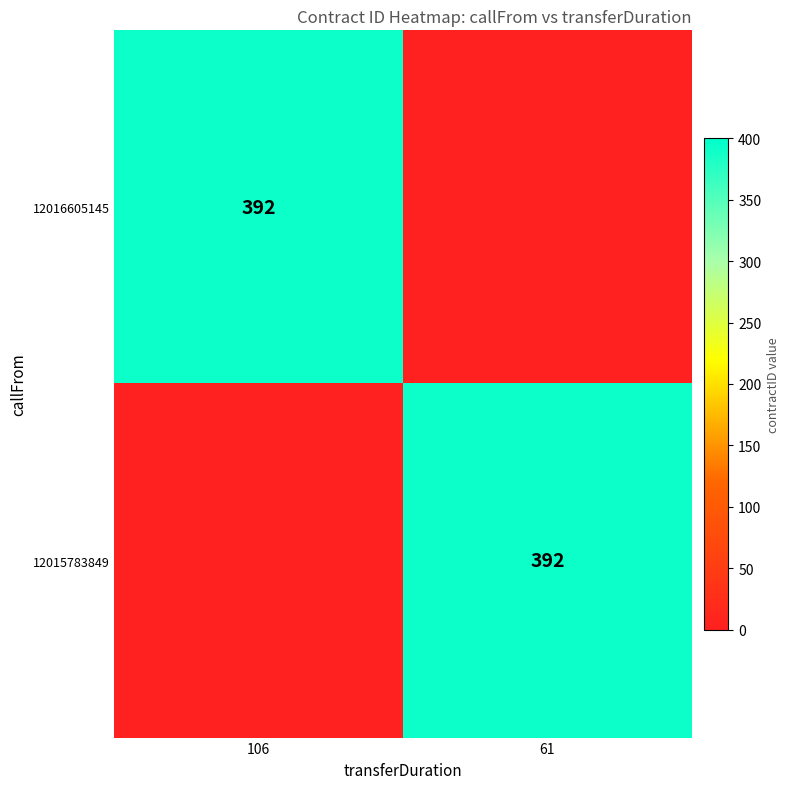

True or false: 12016605145 has a value of 392 at 106.

True